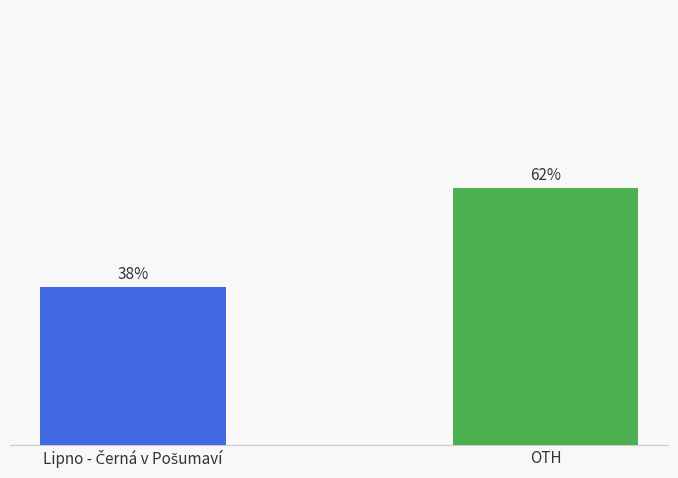

At which label does the data first exceed 61?

OTH